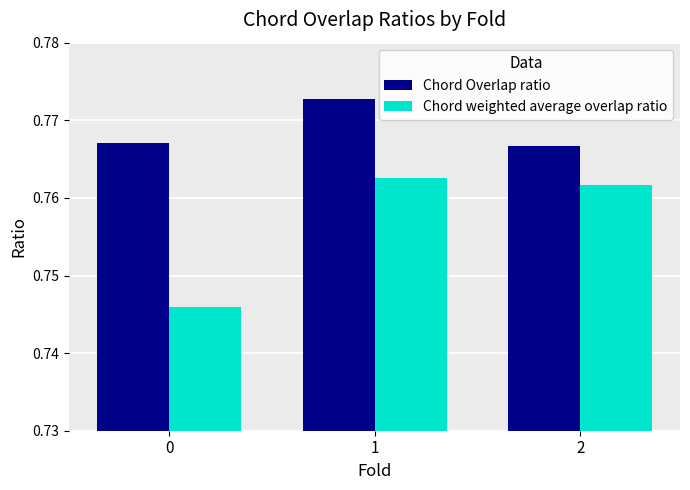

The Chord weighted average overlap ratio series shows 1.3 at 0. True or false?

False